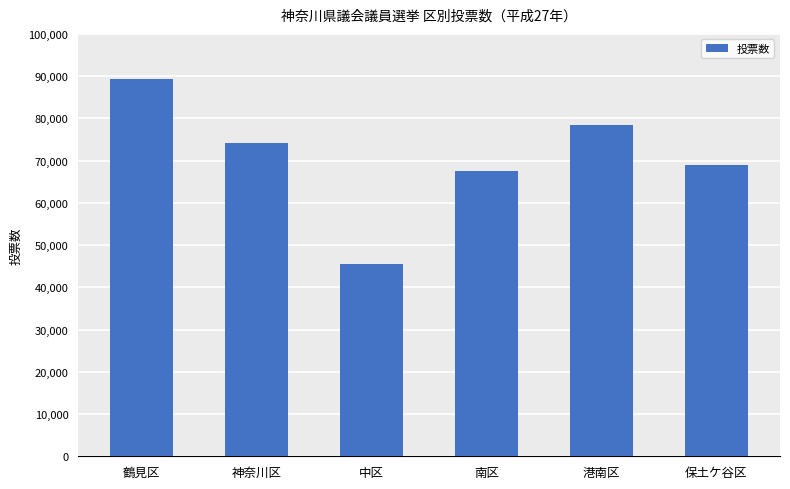

Is it true that the value at 神奈川区 is 105119?

False